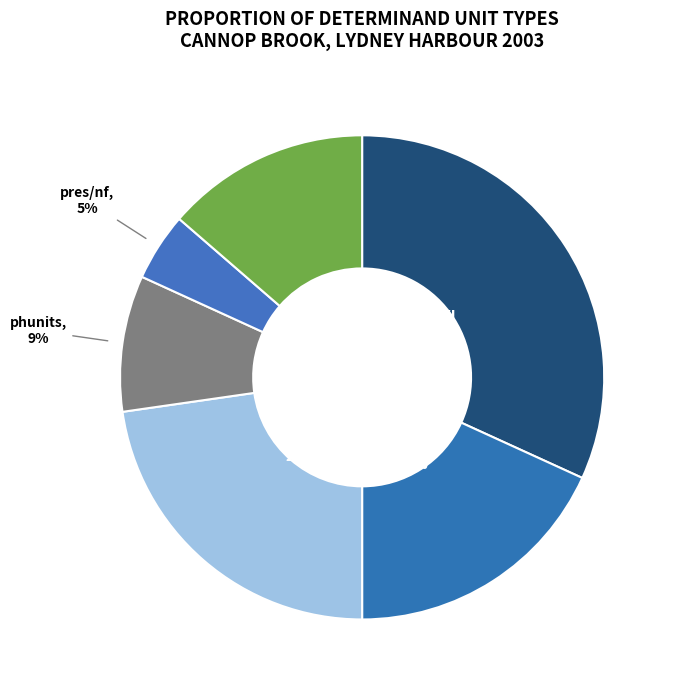

Which category has the biggest portion of the pie?

mg/l